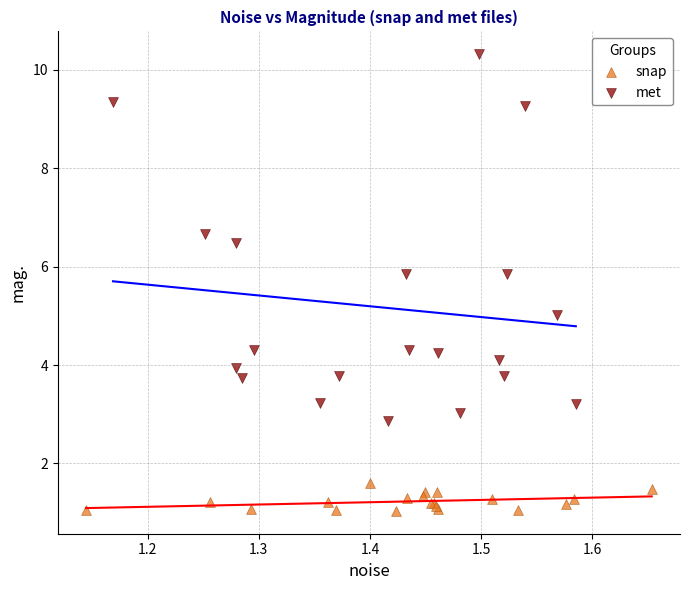

Which series contains the lowest Y value?

snap